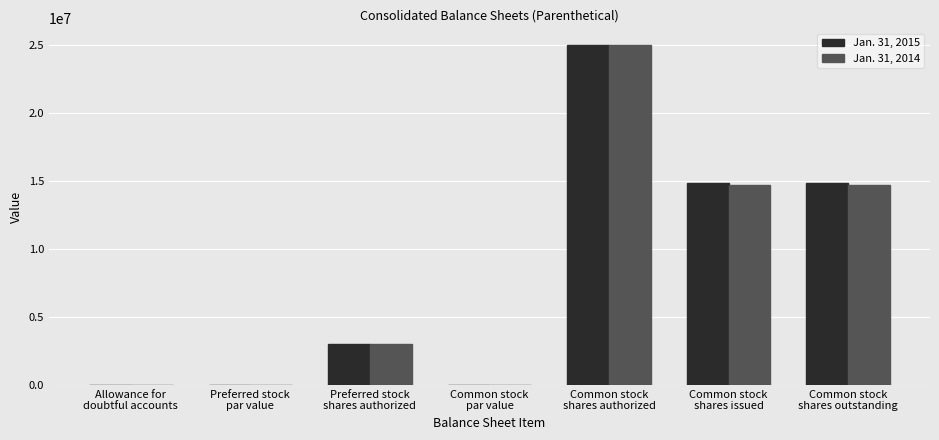

What is the maximum value shown in the chart?

25000000.0